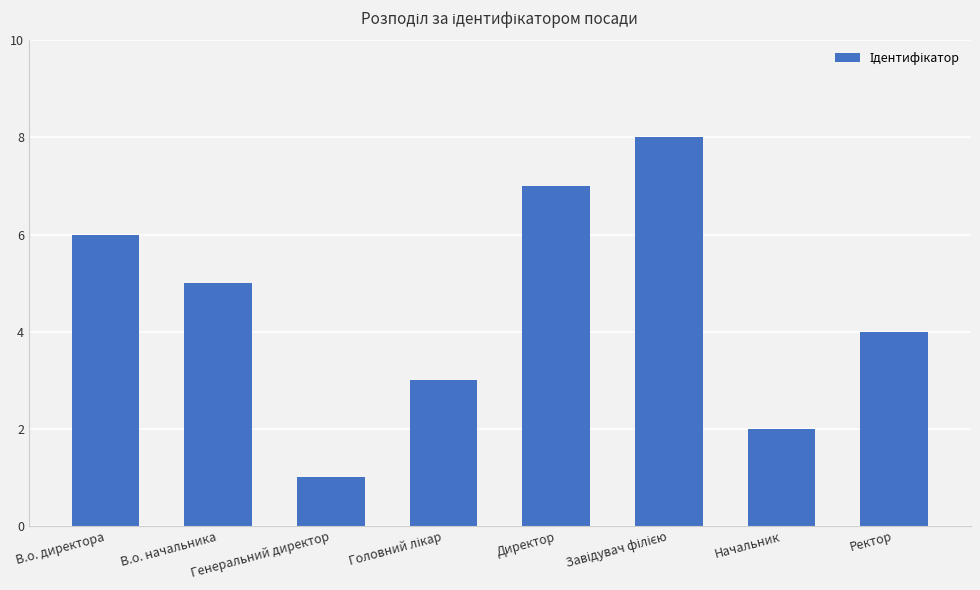

What is the sum of all values?

36